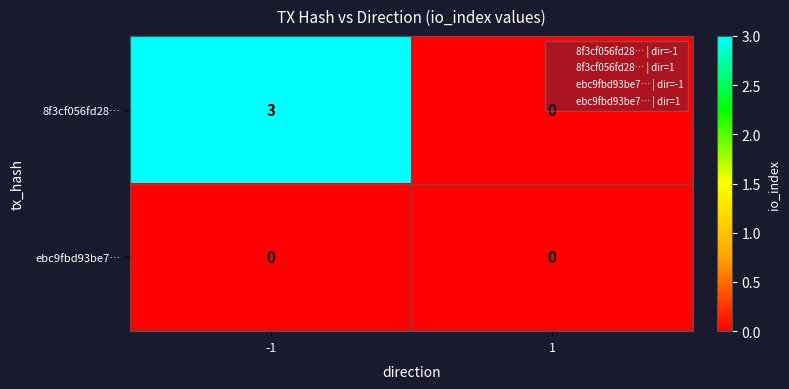

Rank the series by their maximum value, from lowest to highest.

ebc9fbd93be7…, 8f3cf056fd28…